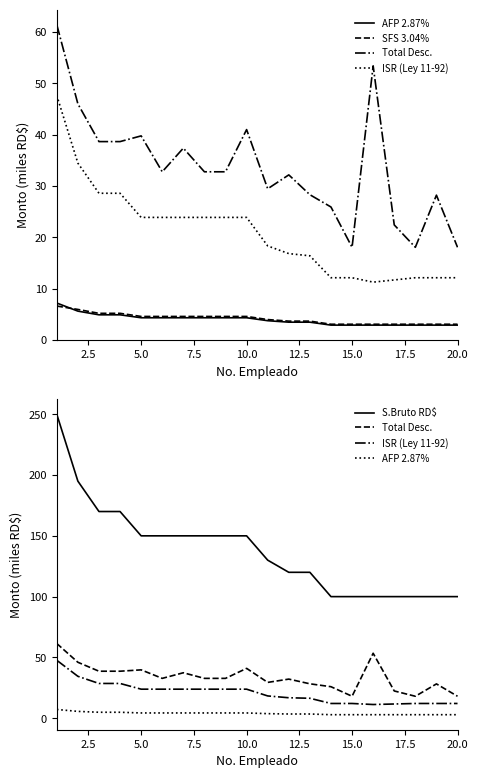

What is the maximum value shown in the chart?

250.0